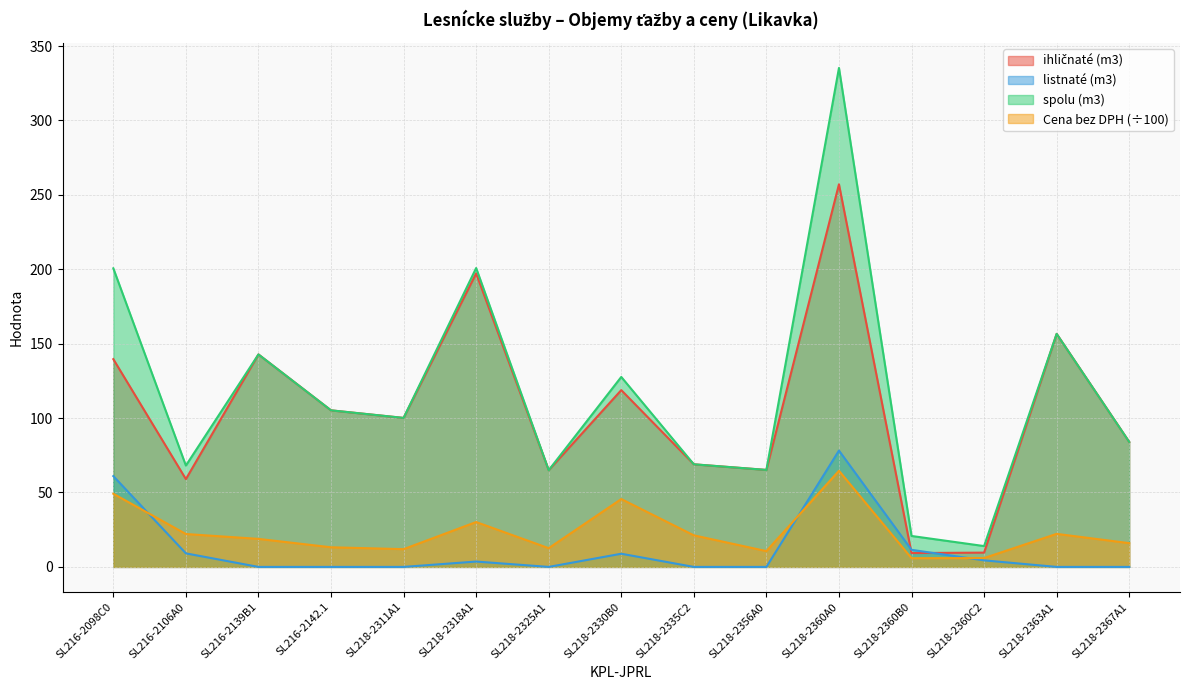

Reading left to right, transcribe all the data shown in this chart.

ihličnaté (m3): SL216-2098C0=139.6	SL216-2106A0=59.0	SL216-2139B1=142.8	SL216-2142.1=105.2	SL218-2311A1=100.1	SL218-2318A1=197.2	SL218-2325A1=65.0	SL218-2330B0=118.8	SL218-2335C2=69.0	SL218-2356A0=65.2	SL218-2360A0=257.1	SL218-2360B0=9.3	SL218-2360C2=9.6	SL218-2363A1=156.6	SL218-2367A1=84.0
listnaté (m3): SL216-2098C0=61.0	SL216-2106A0=9.1	SL216-2139B1=0.0	SL216-2142.1=0.0	SL218-2311A1=0.0	SL218-2318A1=3.6	SL218-2325A1=0.0	SL218-2330B0=8.8	SL218-2335C2=0.0	SL218-2356A0=0.0	SL218-2360A0=78.2	SL218-2360B0=11.5	SL218-2360C2=4.4	SL218-2363A1=0.0	SL218-2367A1=0.0
spolu (m3): SL216-2098C0=200.6	SL216-2106A0=68.1	SL216-2139B1=142.8	SL216-2142.1=105.2	SL218-2311A1=100.1	SL218-2318A1=200.8	SL218-2325A1=65.0	SL218-2330B0=127.7	SL218-2335C2=69.0	SL218-2356A0=65.2	SL218-2360A0=335.3	SL218-2360B0=20.8	SL218-2360C2=14.0	SL218-2363A1=156.6	SL218-2367A1=84.0
Cena bez DPH: SL216-2098C0=49.2	SL216-2106A0=22.1	SL216-2139B1=18.8	SL216-2142.1=13.2	SL218-2311A1=11.9	SL218-2318A1=30.2	SL218-2325A1=12.6	SL218-2330B0=45.6	SL218-2335C2=21.2	SL218-2356A0=10.6	SL218-2360A0=64.6	SL218-2360B0=5.9	SL218-2360C2=5.9	SL218-2363A1=22.2	SL218-2367A1=16.0